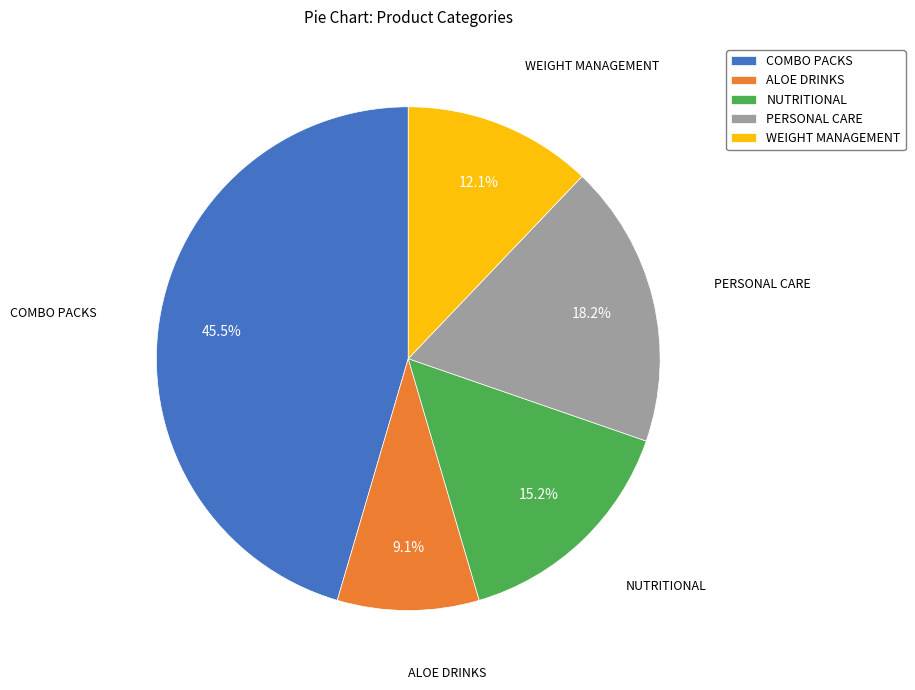

Does PERSONAL CARE represent more than half of the total?

No